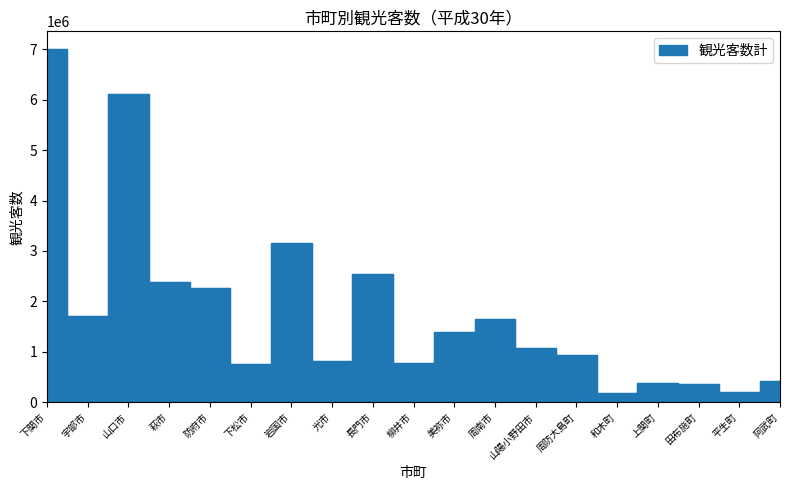

Does the chart display data point markers on the line(s)?

No